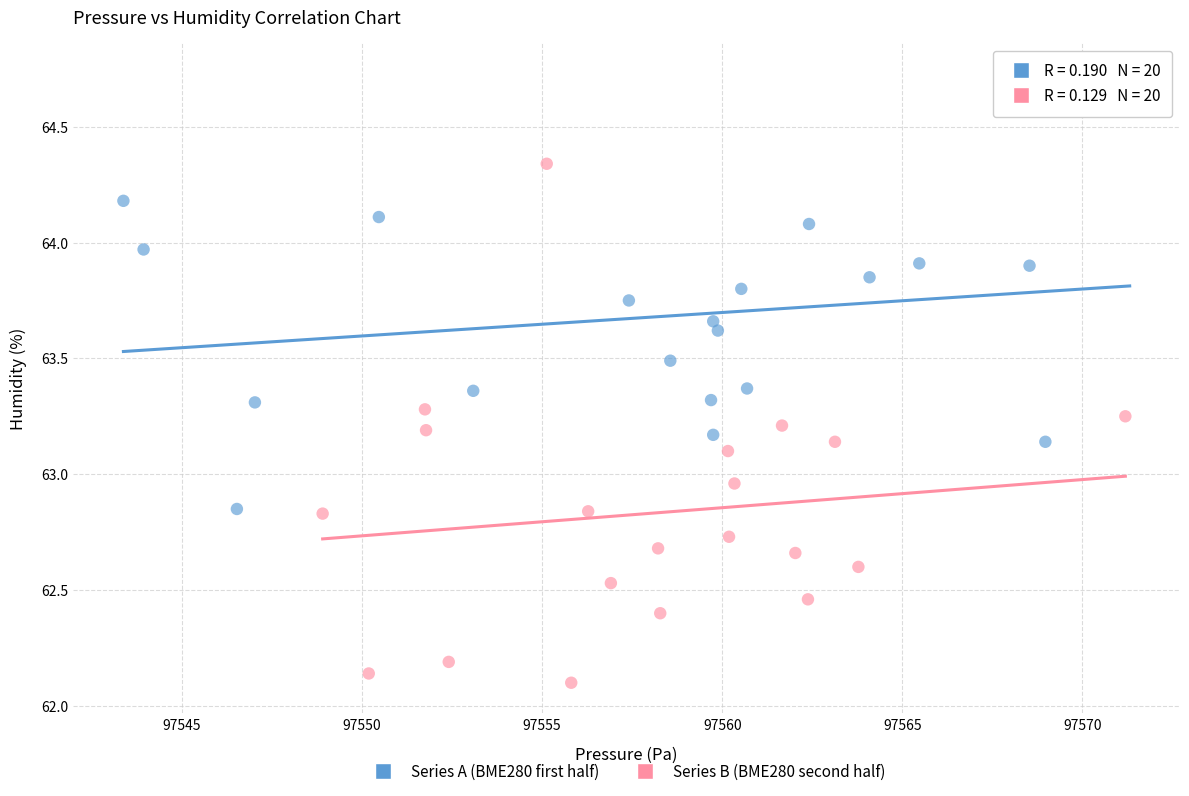

Which series reaches the minimum Y coordinate?

Series B (BME280 second half)